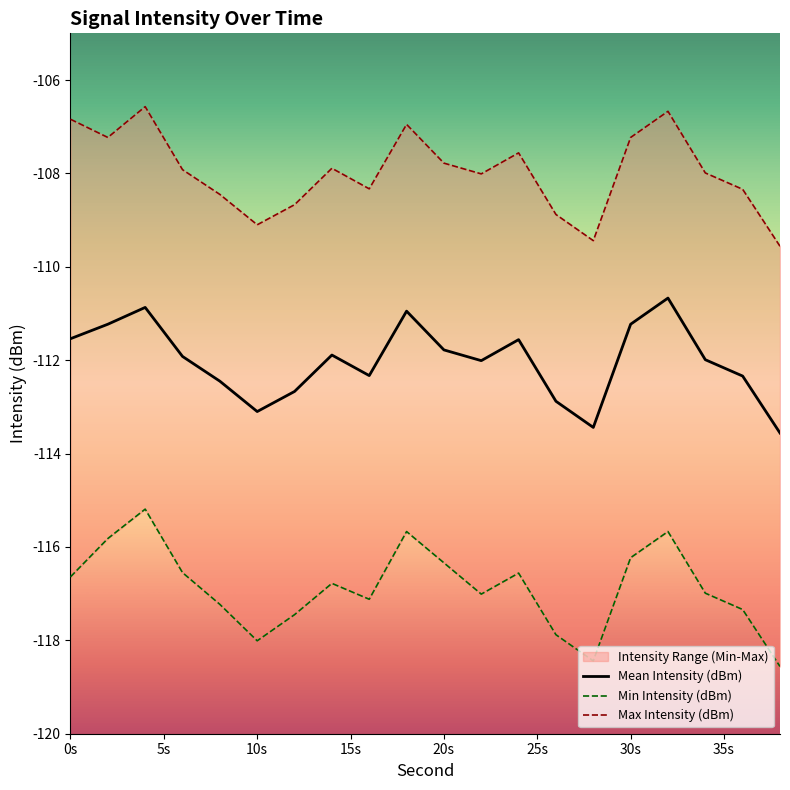

What is the minimum value shown in the chart?

-118.6